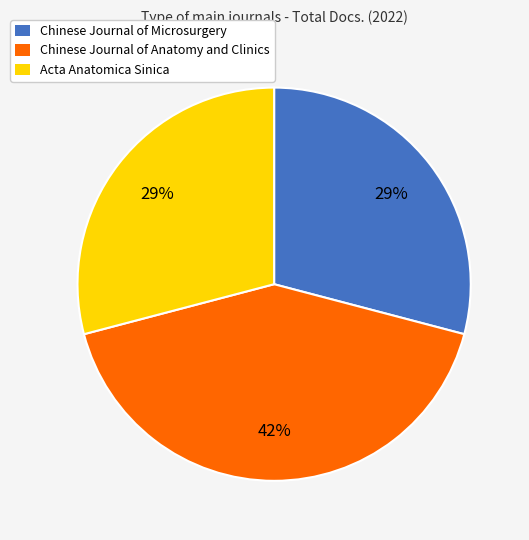

True or false: Chinese Journal of Microsurgery accounts for 29% of the total.

True